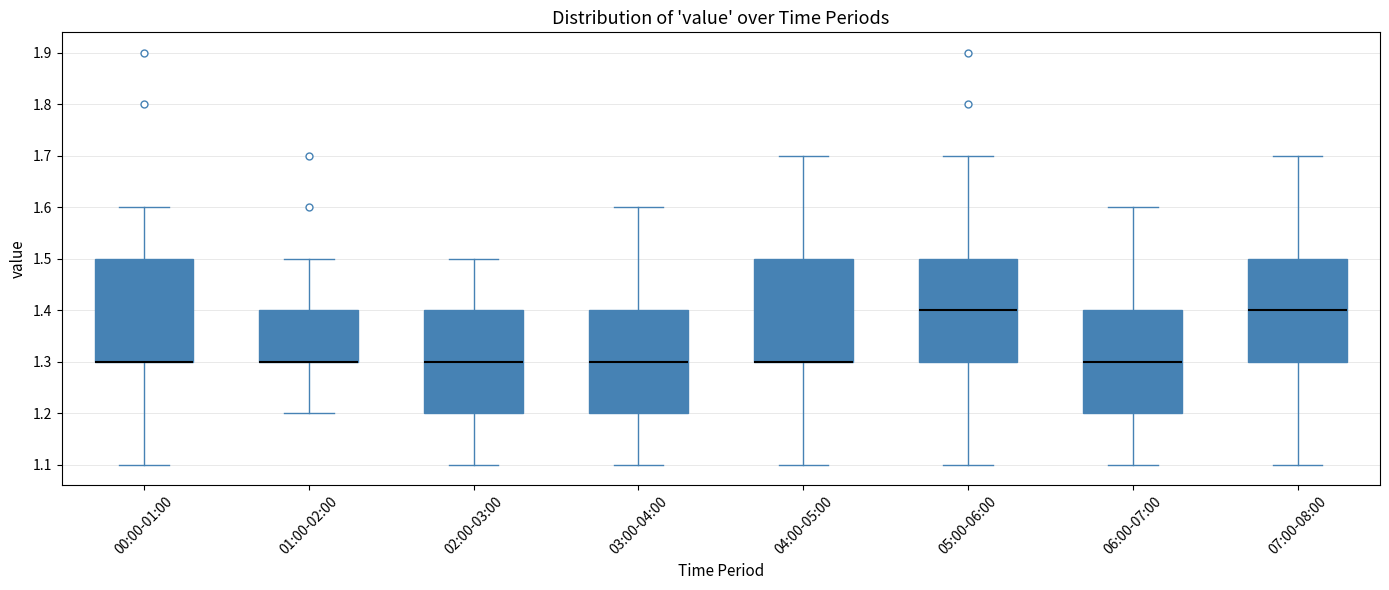

Reading left to right, transcribe this box plot: for each box, give where its median line is, the range the box spans, and where its two whiskers end, as read against the y-axis. The values are not printed on the chart, so give them approximately, as read against the axis.

00:00-01:00: median 1.3 (drawn on the box's lower edge), box 1.3 to 1.5, whiskers 1.1 to 1.6
01:00-02:00: median 1.3 (drawn on the box's lower edge), box 1.3 to 1.4, whiskers 1.2 to 1.5
02:00-03:00: median 1.3, box 1.2 to 1.4, whiskers 1.1 to 1.5
03:00-04:00: median 1.3, box 1.2 to 1.4, whiskers 1.1 to 1.6
04:00-05:00: median 1.3 (drawn on the box's lower edge), box 1.3 to 1.5, whiskers 1.1 to 1.7
05:00-06:00: median 1.4, box 1.3 to 1.5, whiskers 1.1 to 1.7
06:00-07:00: median 1.3, box 1.2 to 1.4, whiskers 1.1 to 1.6
07:00-08:00: median 1.4, box 1.3 to 1.5, whiskers 1.1 to 1.7